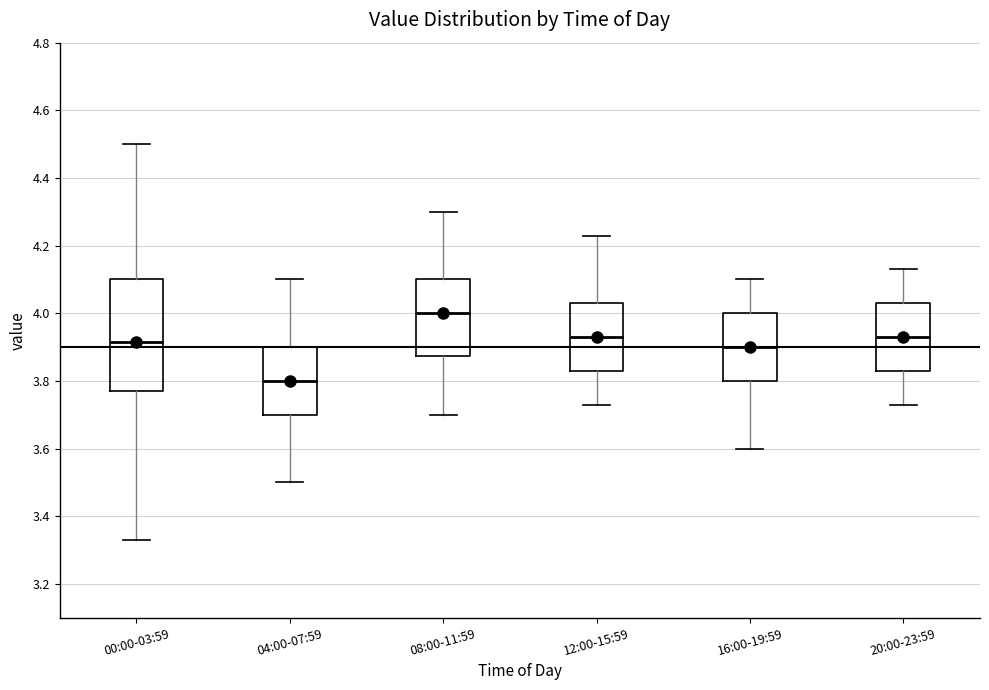

Where is the lower edge of the box for 08:00-11:59 on the y-axis? The values are not printed on the chart, so give them approximately, as read against the axis.

3.88